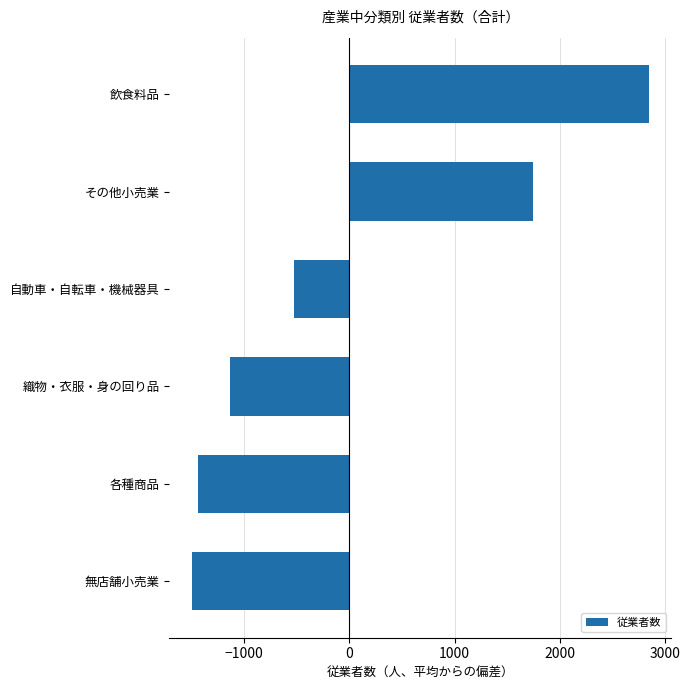

Which label corresponds to the largest value in the chart?

飲食料品